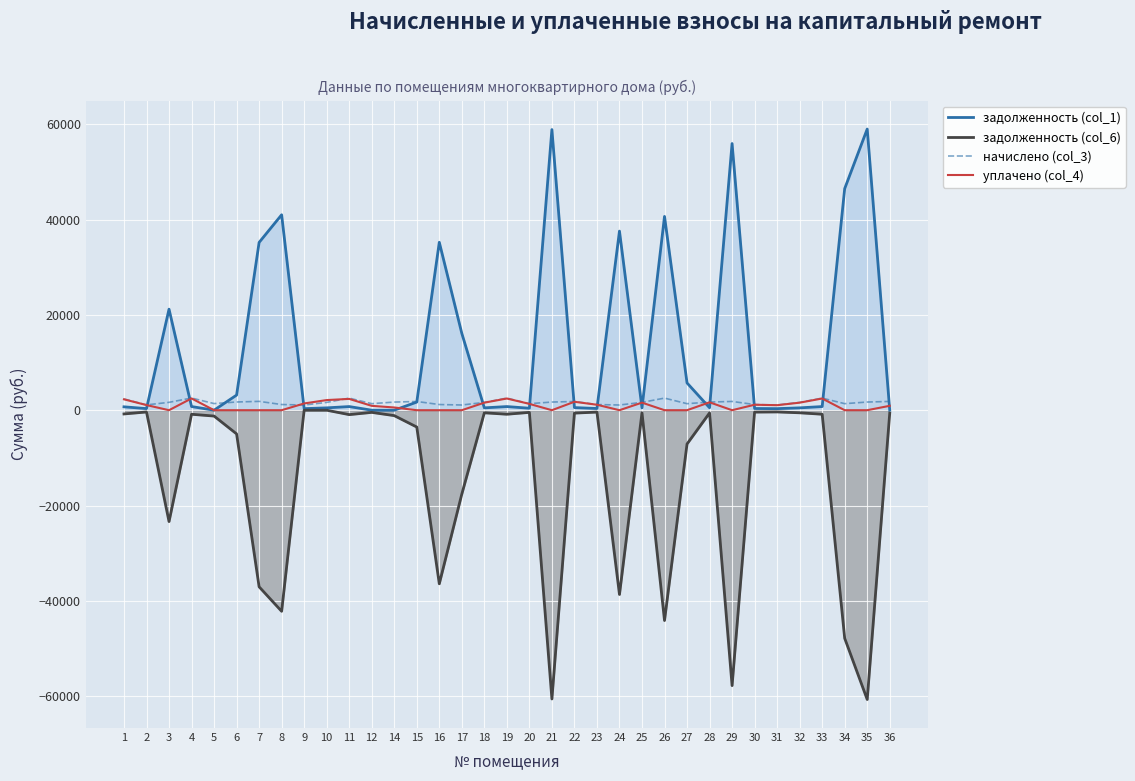

At which category does задолженность (col_6) reach its first local peak?

2